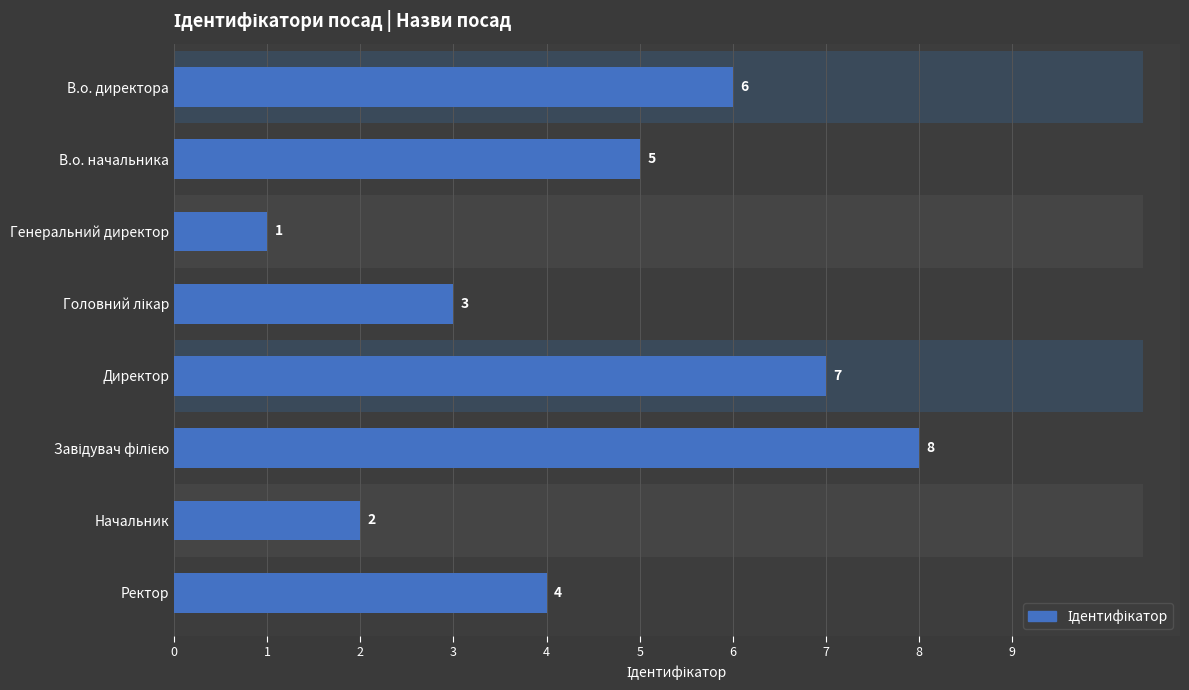

Rank the categories by value from lowest to highest.

2, 6, 3, 7, 1, 0, 4, 5